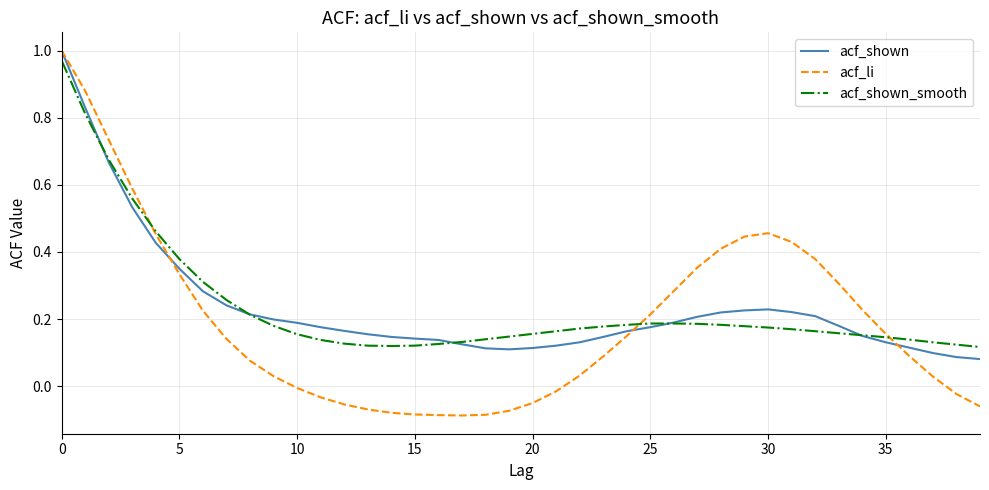

Which series has the largest range (max minus min)?

acf_li